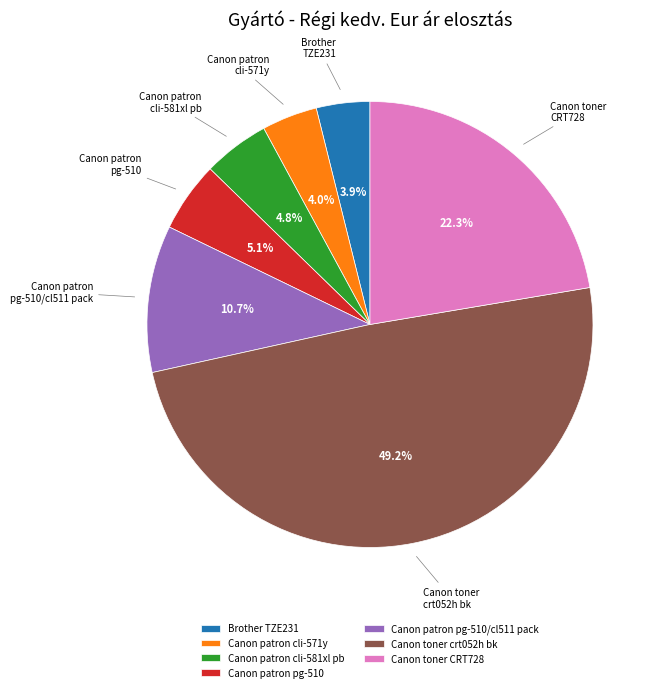

Which slice is the largest?

Canon toner crt052h bk